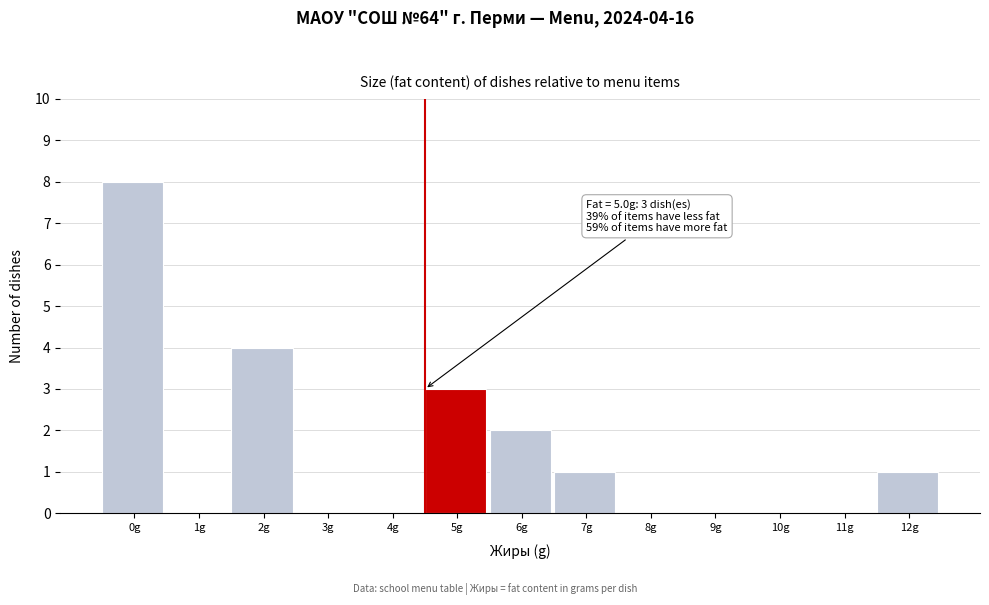

Reading left to right, transcribe all the data shown in this chart.

0g=8	1g=0	2g=4	3g=0	4g=0	5g=3	6g=2	7g=1	8g=0	9g=0	10g=0	11g=0	12g=1